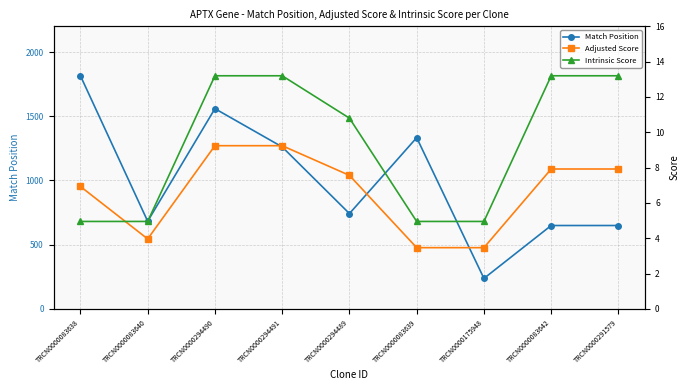

What position from the right is TRCN0000294491?

6